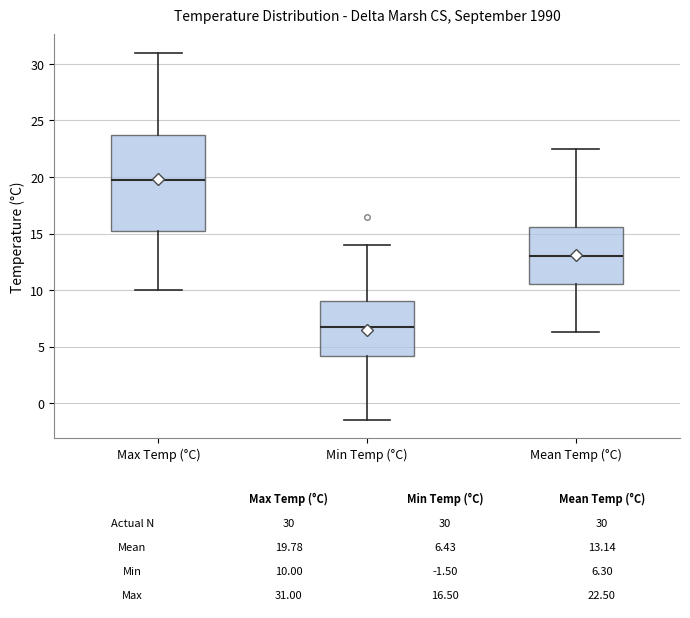

Comparing the boxes themselves (not the whiskers), which one is the tallest?

Max Temp (°C)